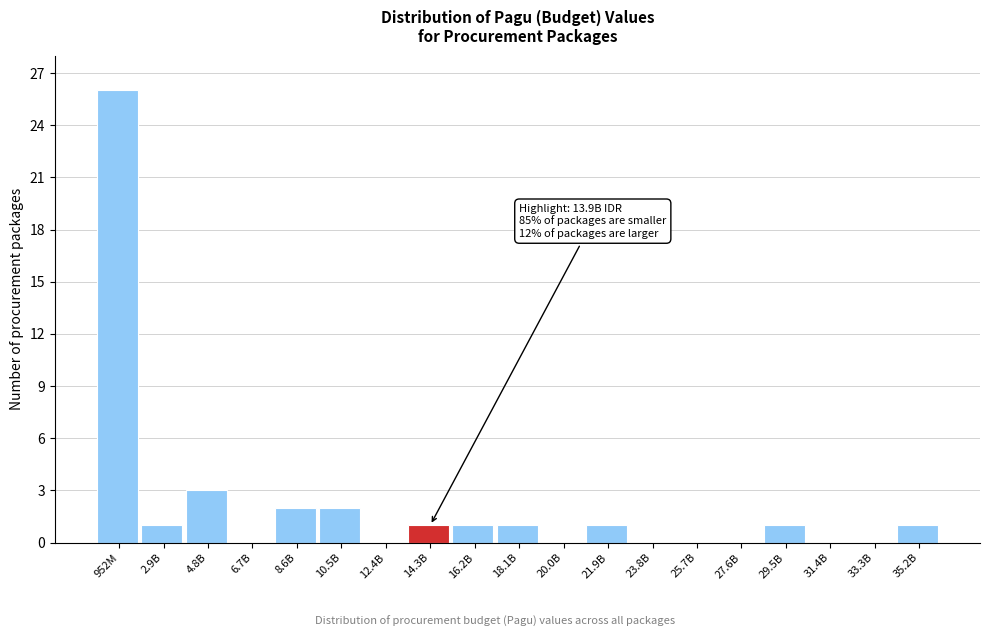

Reading left to right, extract all data points from this chart.

952M=26	2.9B=1	4.8B=3	6.7B=0	8.6B=2	10.5B=2	12.4B=0	14.3B=1	16.2B=1	18.1B=1	20.0B=0	21.9B=1	23.8B=0	25.7B=0	27.6B=0	29.5B=1	31.4B=0	33.3B=0	35.2B=1